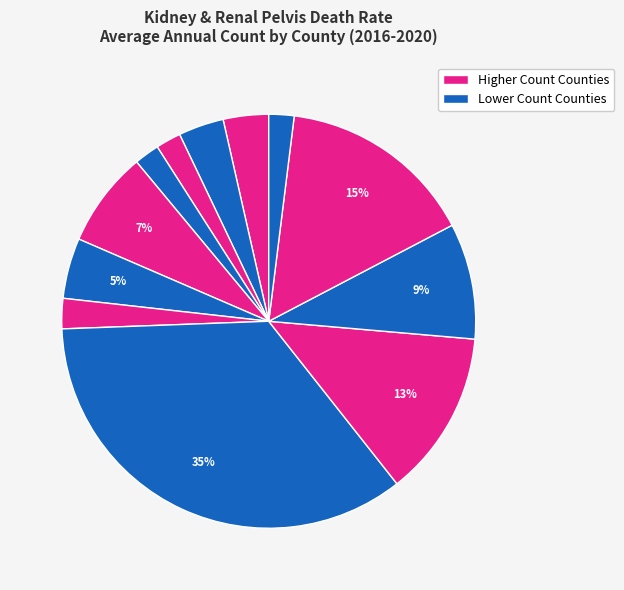

Count the number of slices in the pie.

12